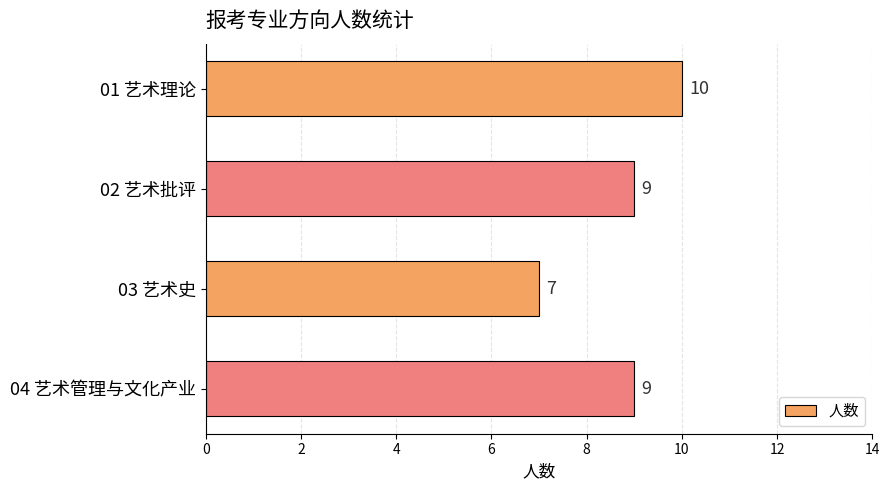

Reading top to bottom, list all the values displayed in this chart.

10	9	7	9